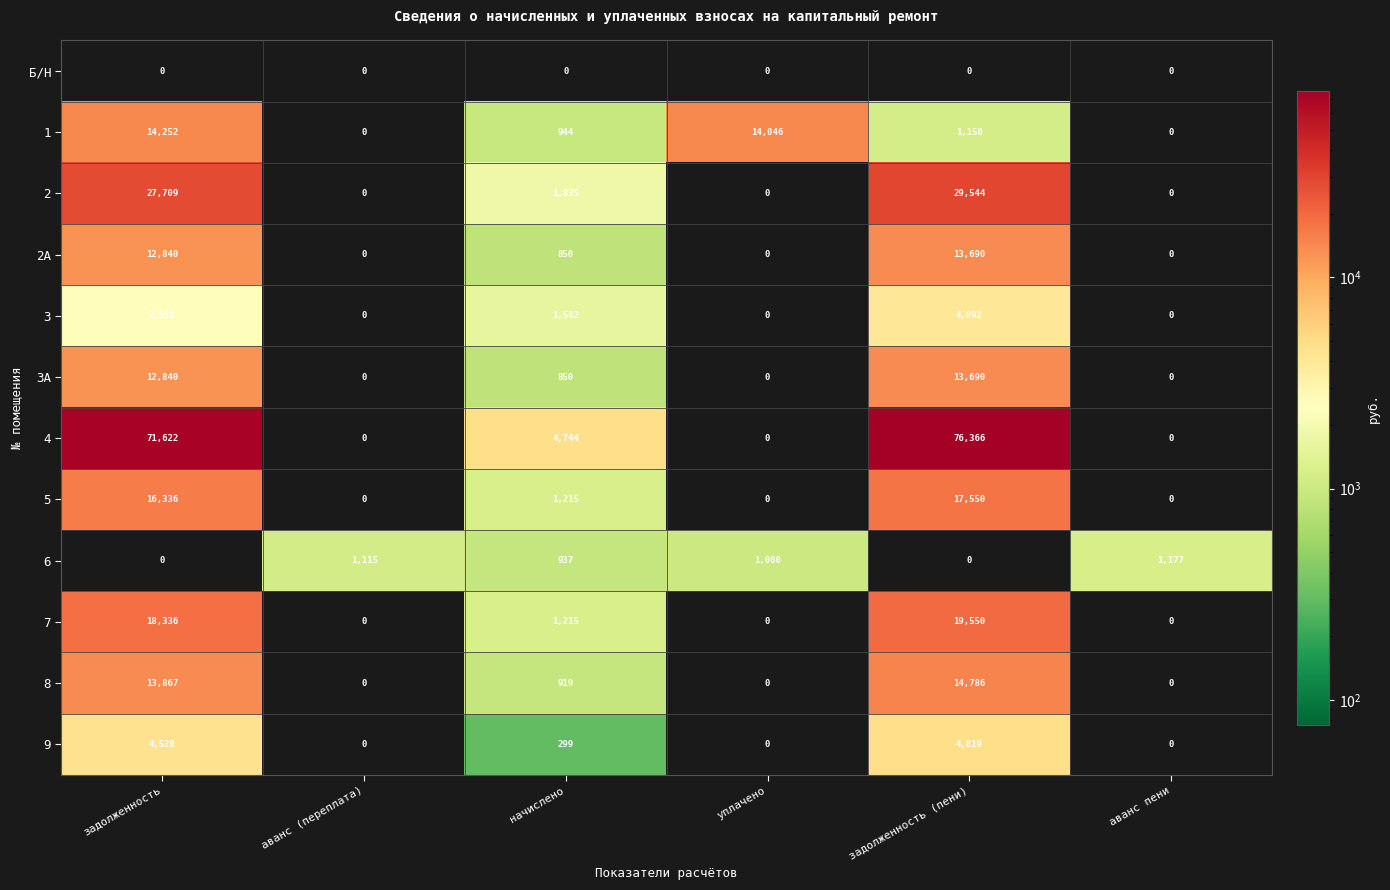

What is the spread (max minus min) of values at начислено?

4744